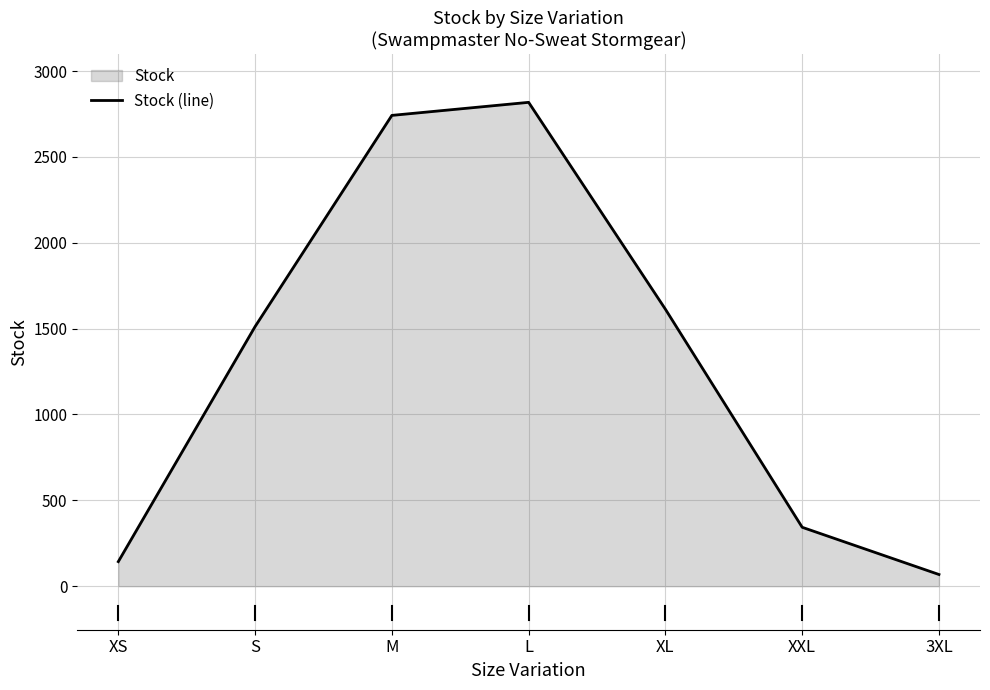

List the labels in order of value, smallest first.

3XL, XS, XXL, S, XL, M, L